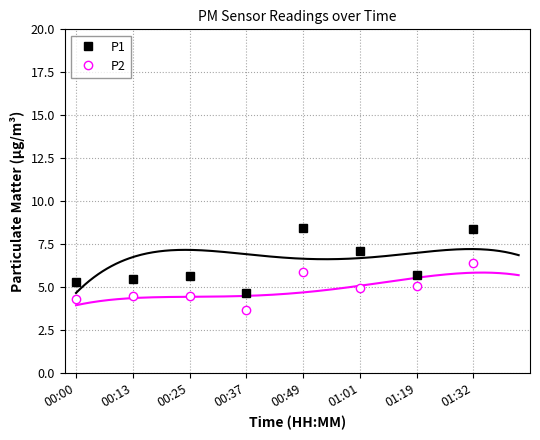

Rank the series at 00:00 from lowest to highest value.

P2, P1